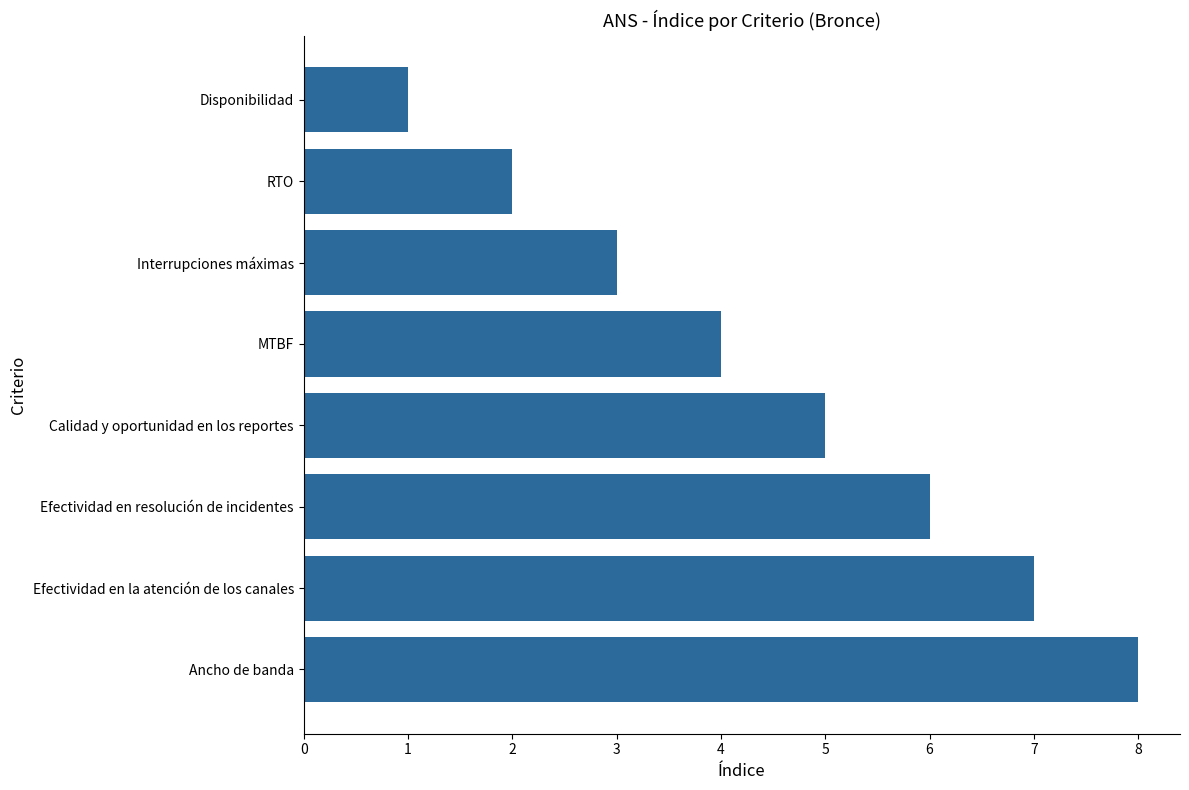

What is the greatest value displayed?

8